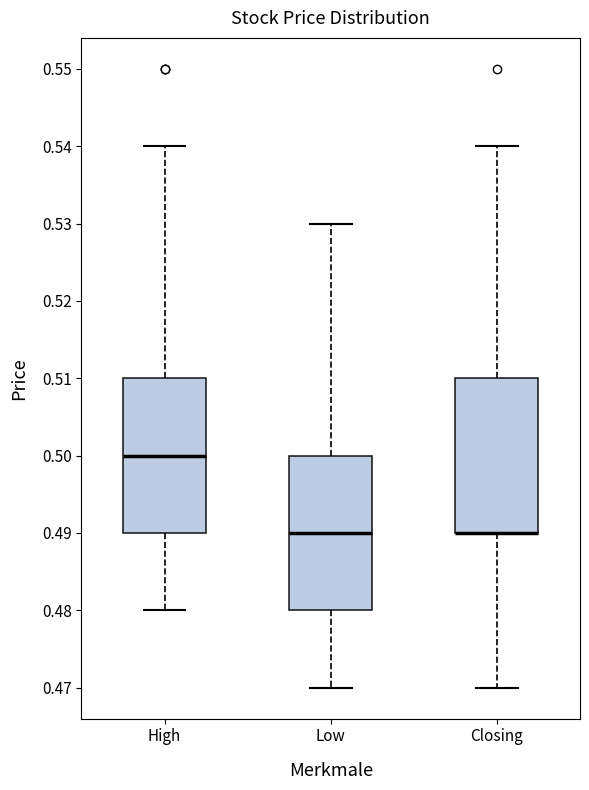

Where does the upper whisker of the box for Low end on the y-axis? The values are not printed on the chart, so give them approximately, as read against the axis.

0.53